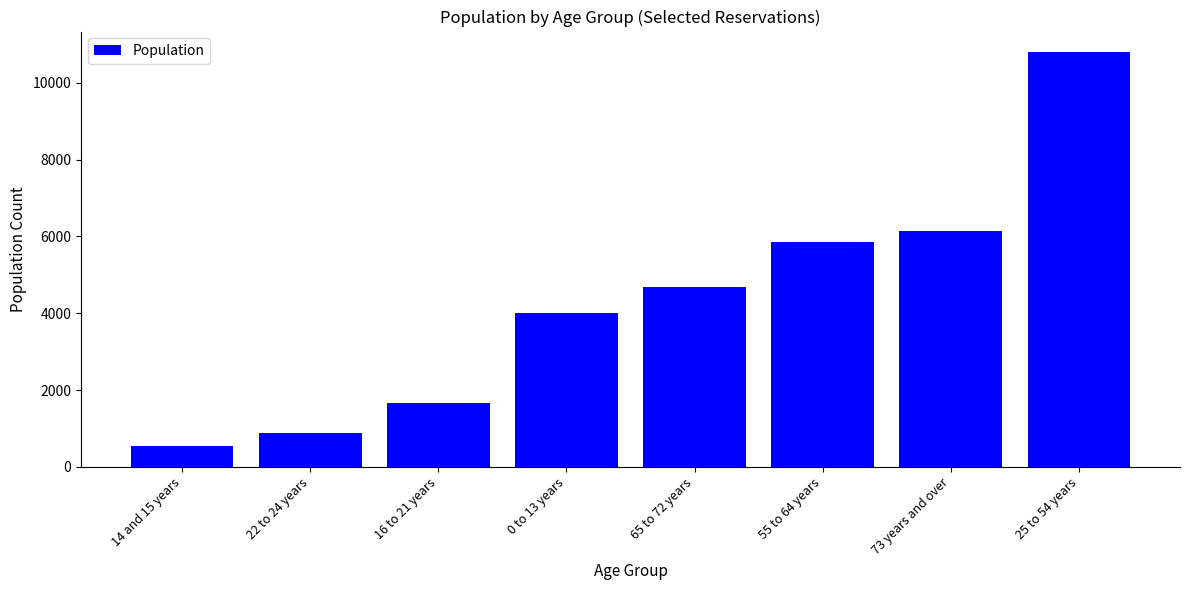

Reading right to left, extract all data points from this chart.

25 to 54 years=10795	73 years and over=6150	55 to 64 years=5845	65 to 72 years=4685	0 to 13 years=4000	16 to 21 years=1655	22 to 24 years=880	14 and 15 years=545